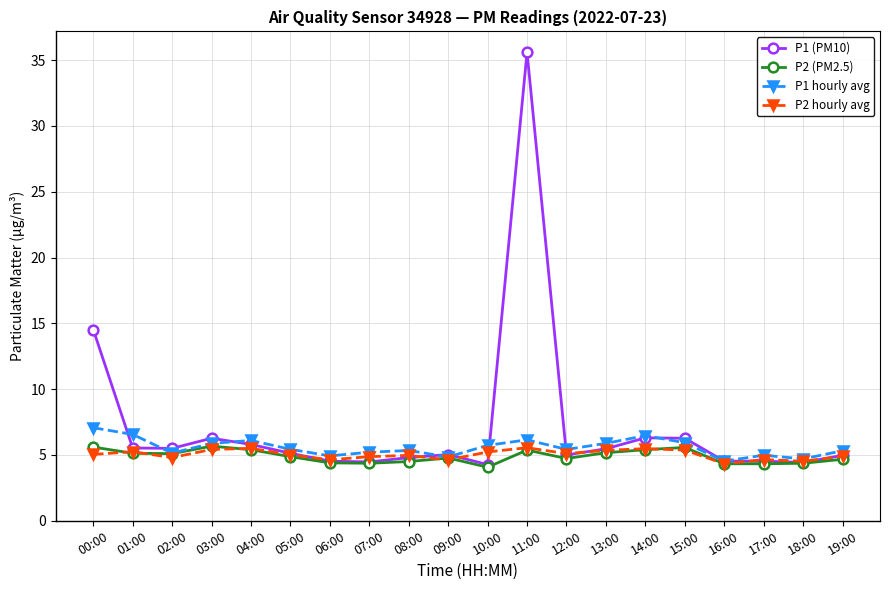

What is the value of the P2 hourly avg point at the 19th from the left?

4.5